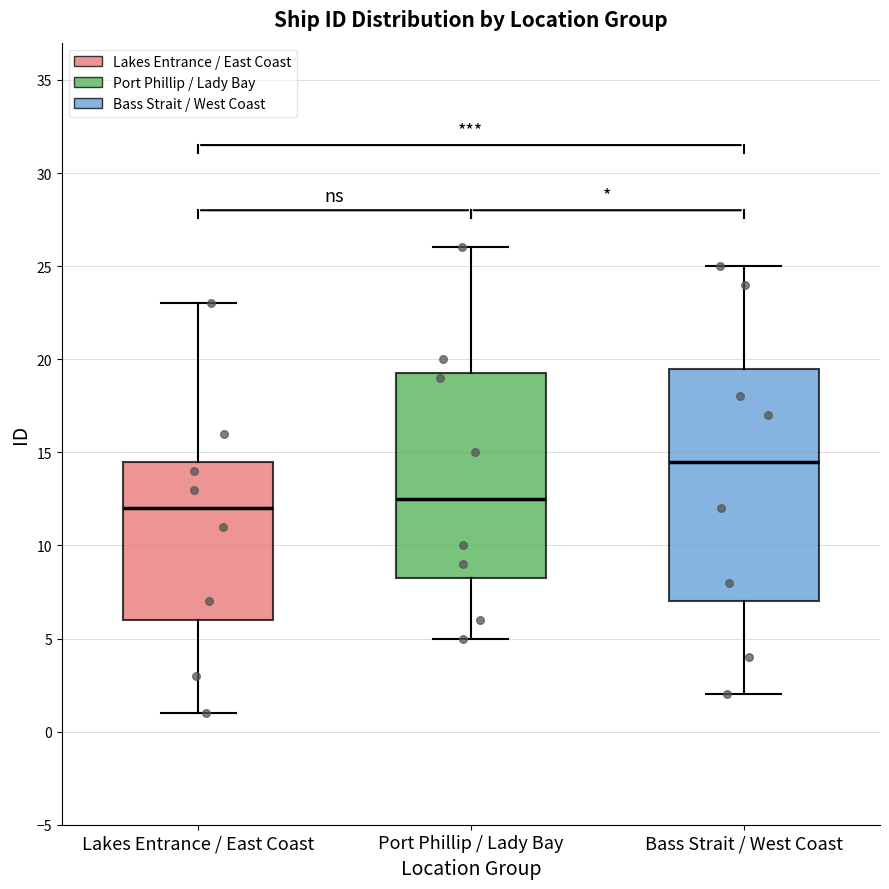

Which box has the lowest median line?

Lakes Entrance / East Coast